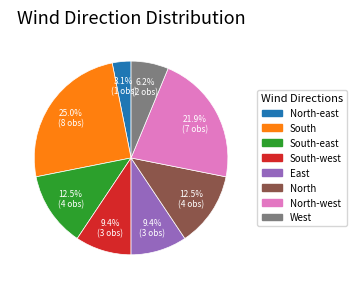

To the nearest percent, what is the average slice percentage?

12%